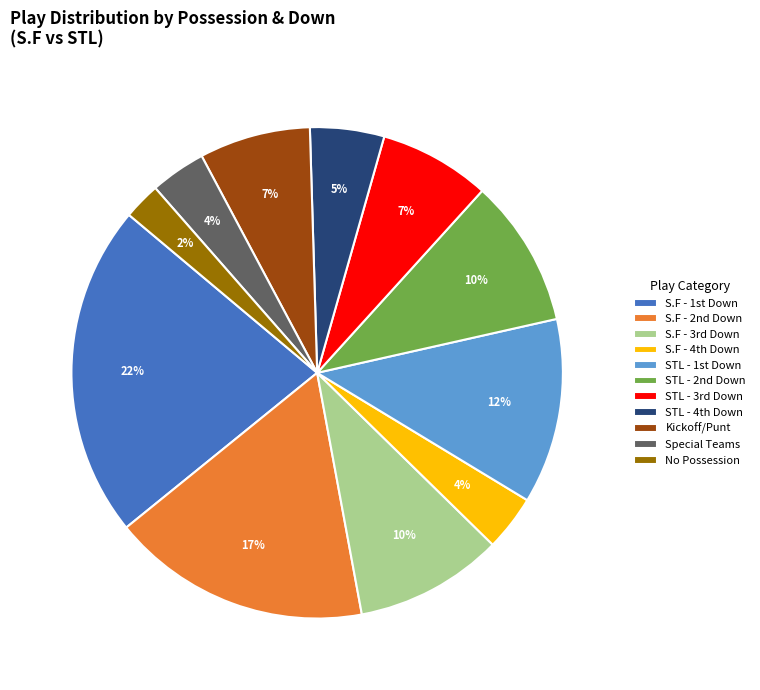

Is there a majority slice in this chart?

No